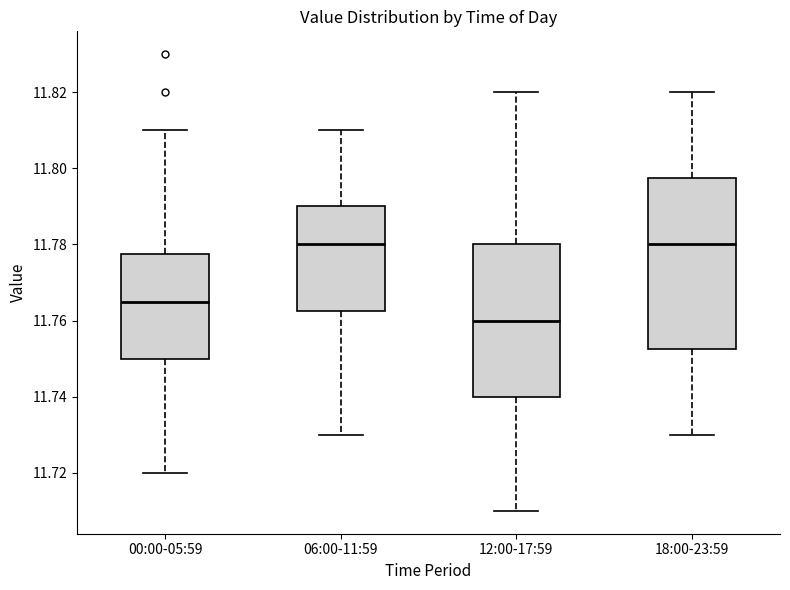

Which box is the tallest, from its lower edge to its upper edge?

18:00-23:59